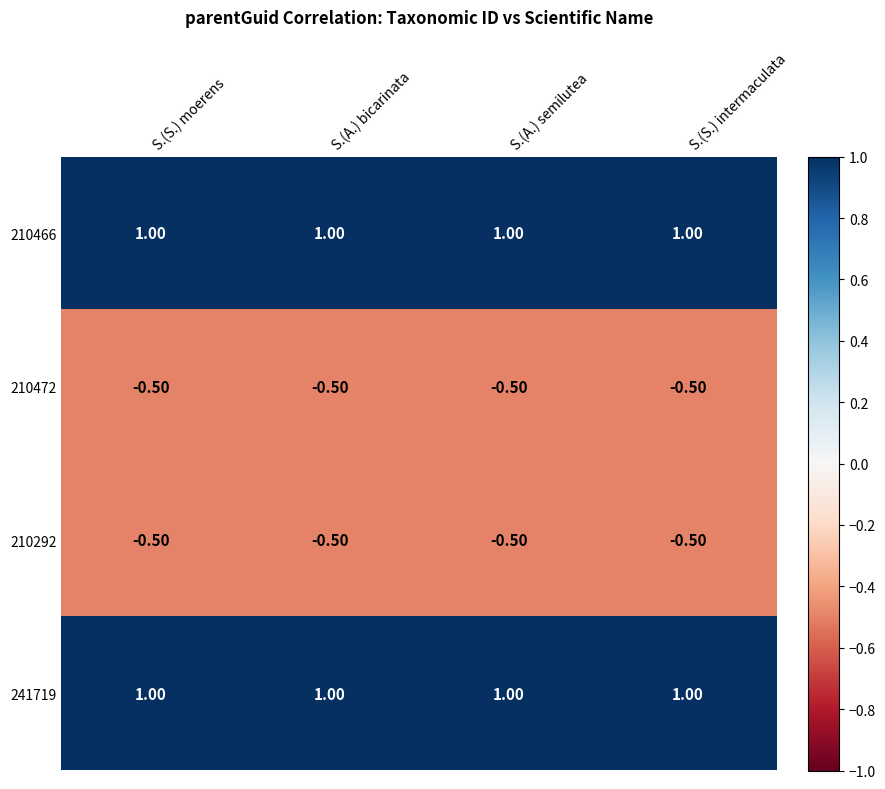

What is the sum of the 210472 values at S.(S.) moerens and S.(A.) semilutea?

-1.0